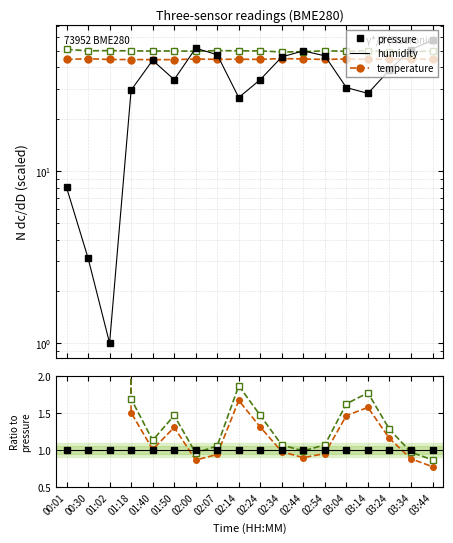

What is the maximum value shown in the chart?

50.1